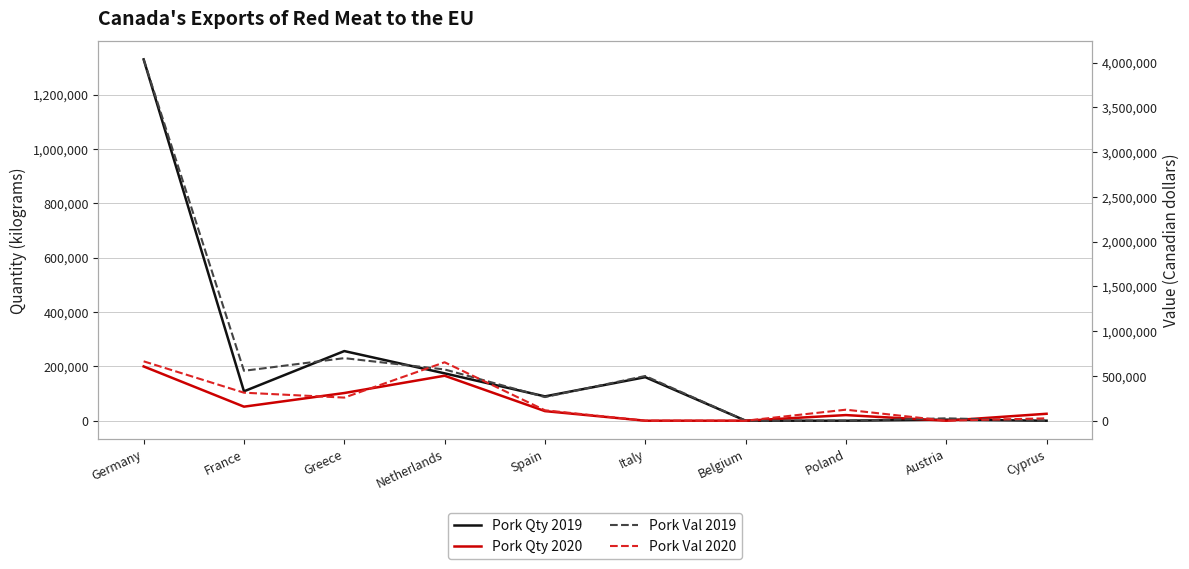

At which category does the chart reach its peak across all series?

Germany